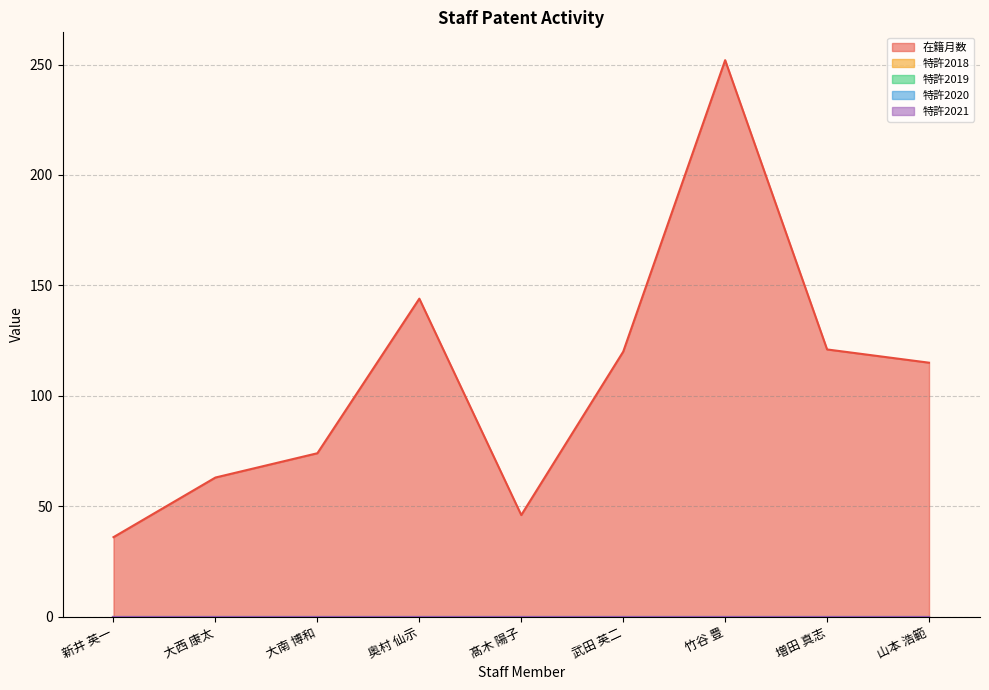

At which label does 特許2021 reach its minimum?

新井 英一